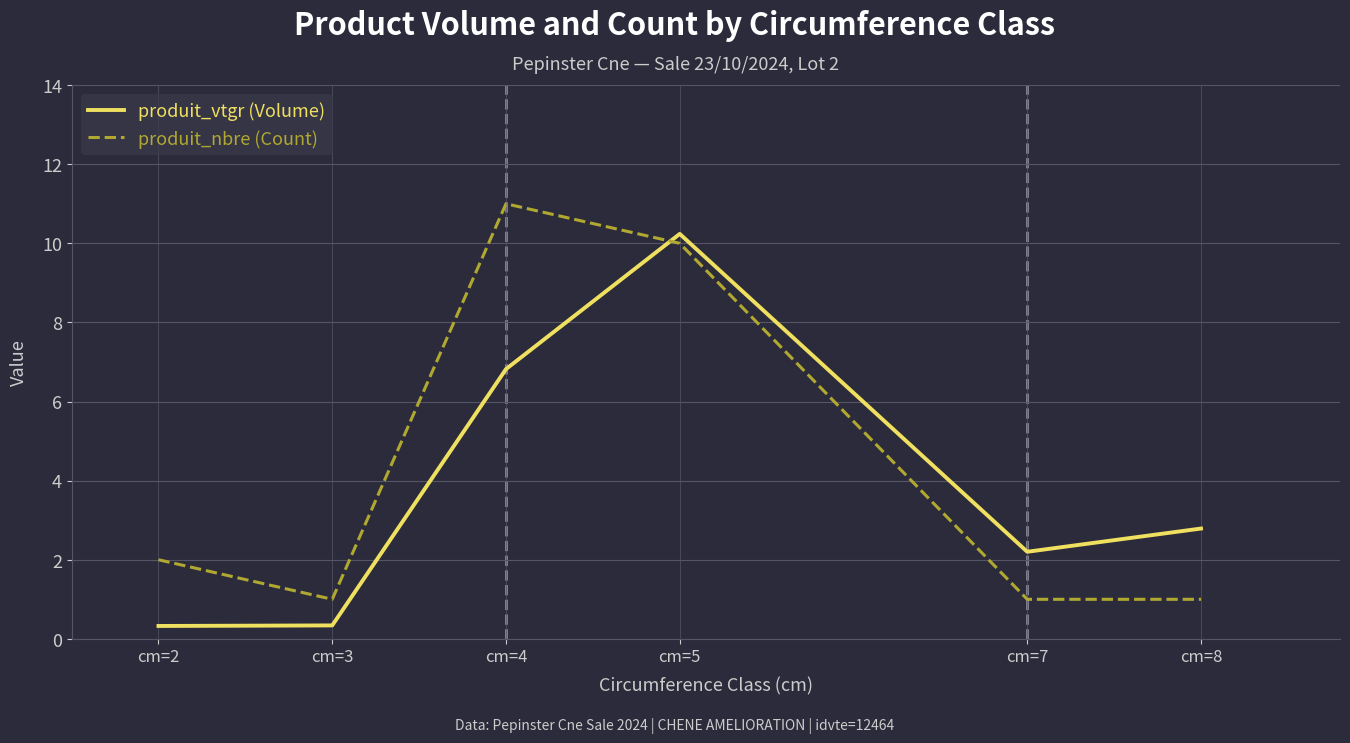

How many interior local peaks does the produit_vtgr (Volume) series have?

1